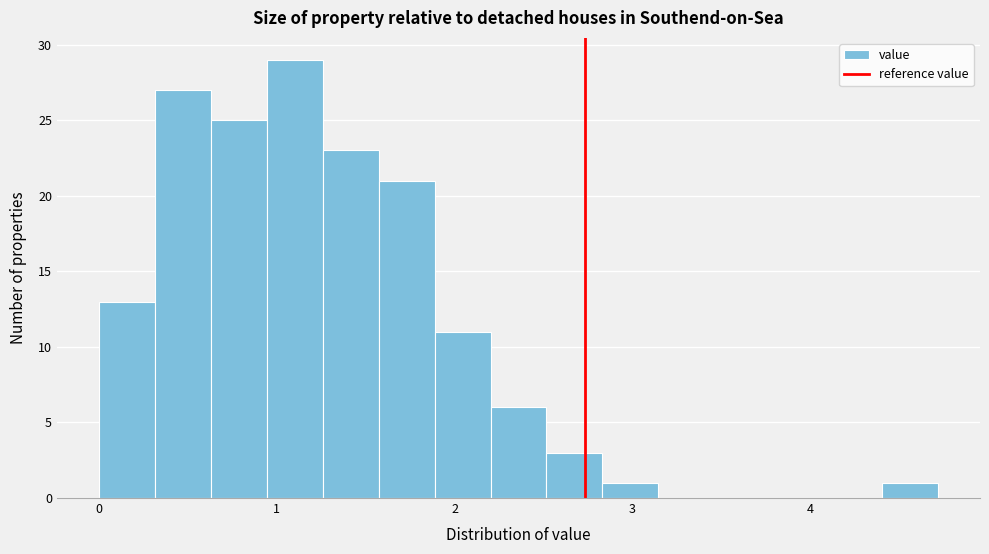

Around what value on the x-axis is the tallest bar? Give the approximate position of its centre, as read against the axis.

1.1